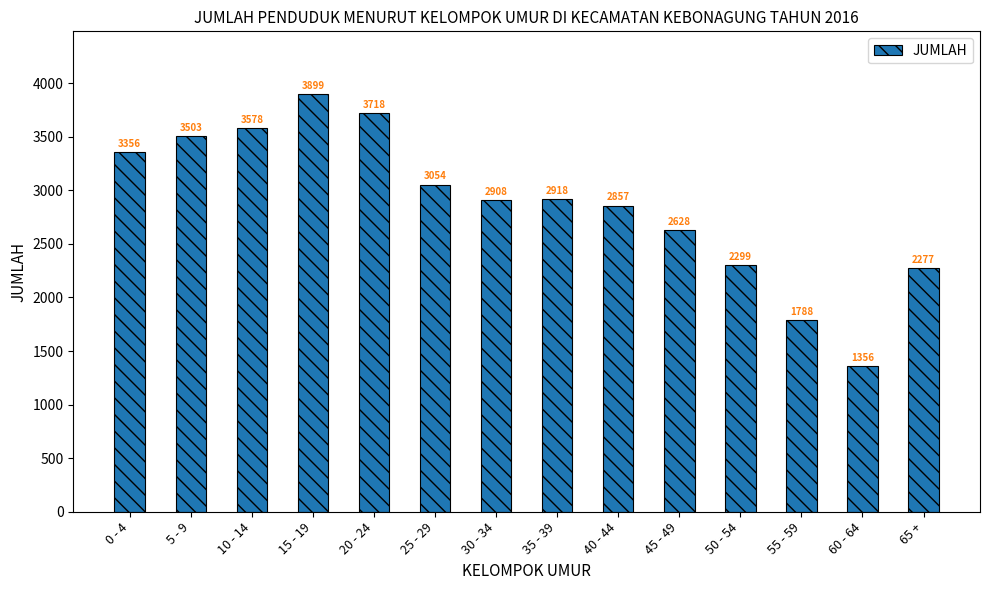

The chart shows a value of 2299 at 50 - 54. True or false?

True